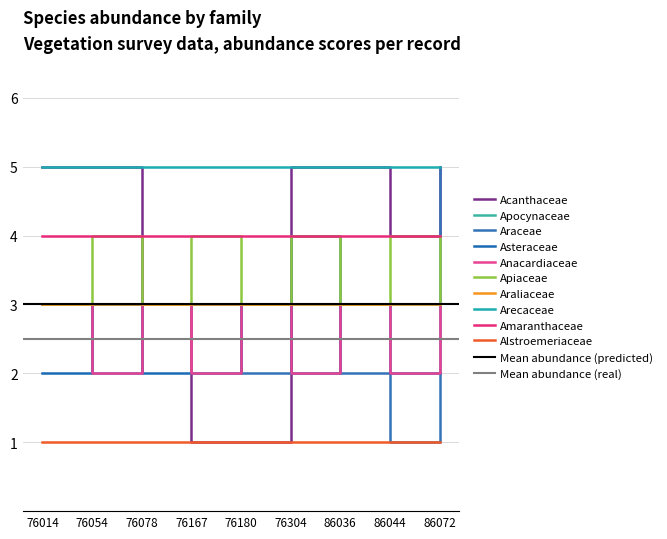

In Asteraceae, how many points are lower than both neighbors (excluding endpoints)?

1